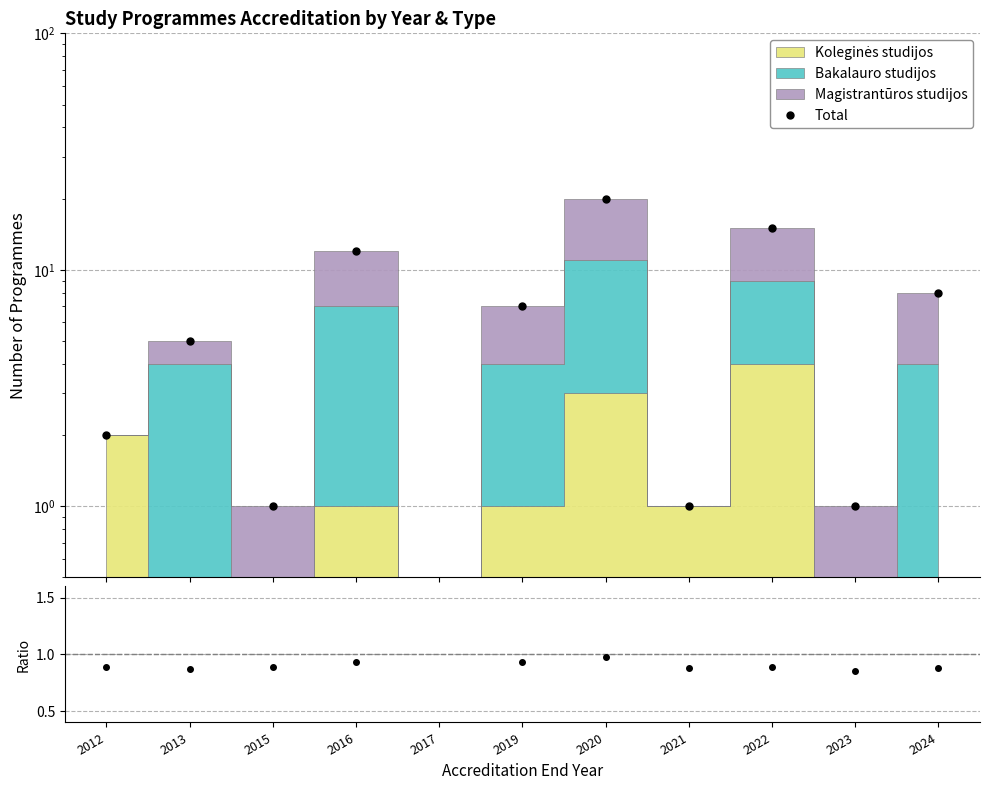

Reading left to right, extract all data points from this chart.

Total: 2012=2.0	2013=5.0	2015=1.0	2016=12.0	2017=0.0	2019=7.0	2020=20.0	2021=1.0	2022=15.0	2023=1.0	2024=8.0
Ratio: 2012=0.9	2013=0.9	2015=0.9	2016=0.9	2017=0.0	2019=0.9	2020=1.0	2021=0.9	2022=0.9	2023=0.9	2024=0.9